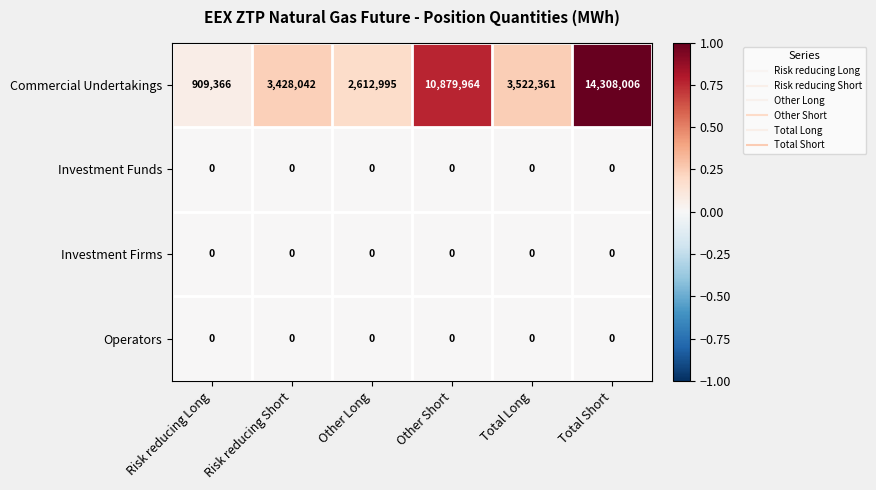

The value of Commercial Undertakings at Total Short is 14308006. True or false?

True